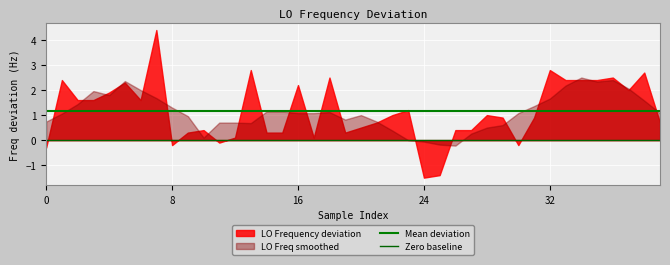

Rank the series at 0 from lowest to highest value.

LO Frequency deviation, LO Freq smoothed